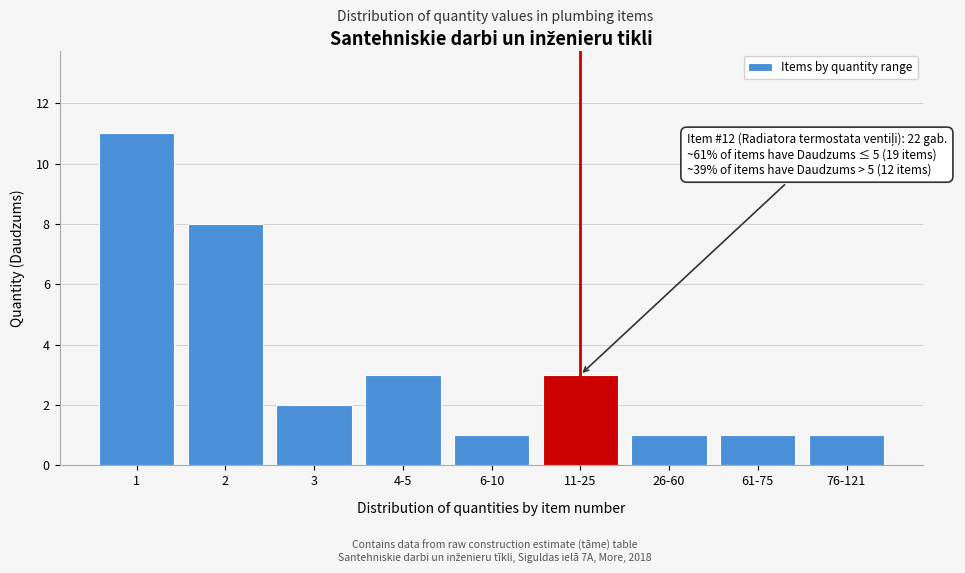

Reading left to right, what are all the values shown in this chart?

11	8	2	3	1	3	1	1	1